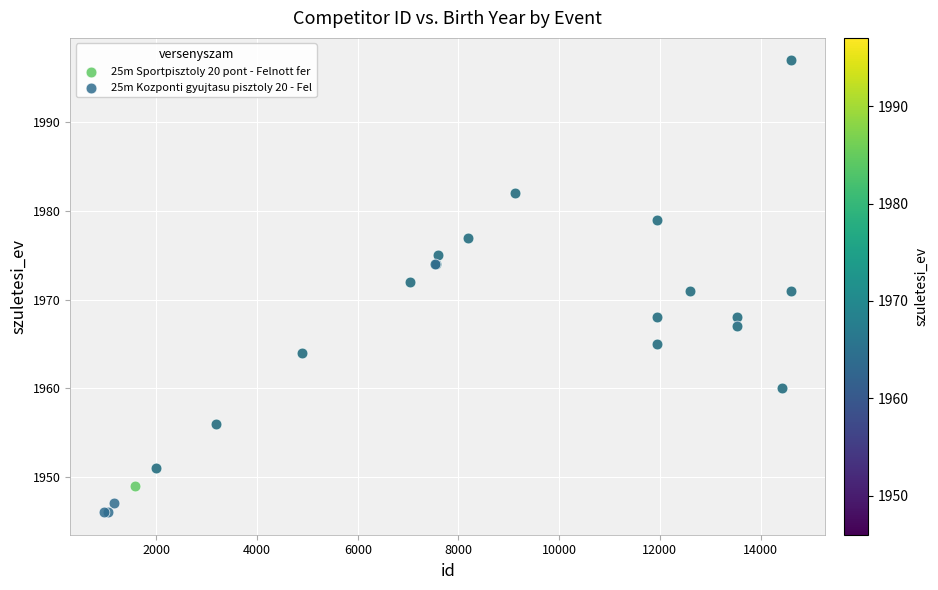

Which series contains the lowest Y value?

25m Kozponti gyujtasu pisztoly 20 - Fel